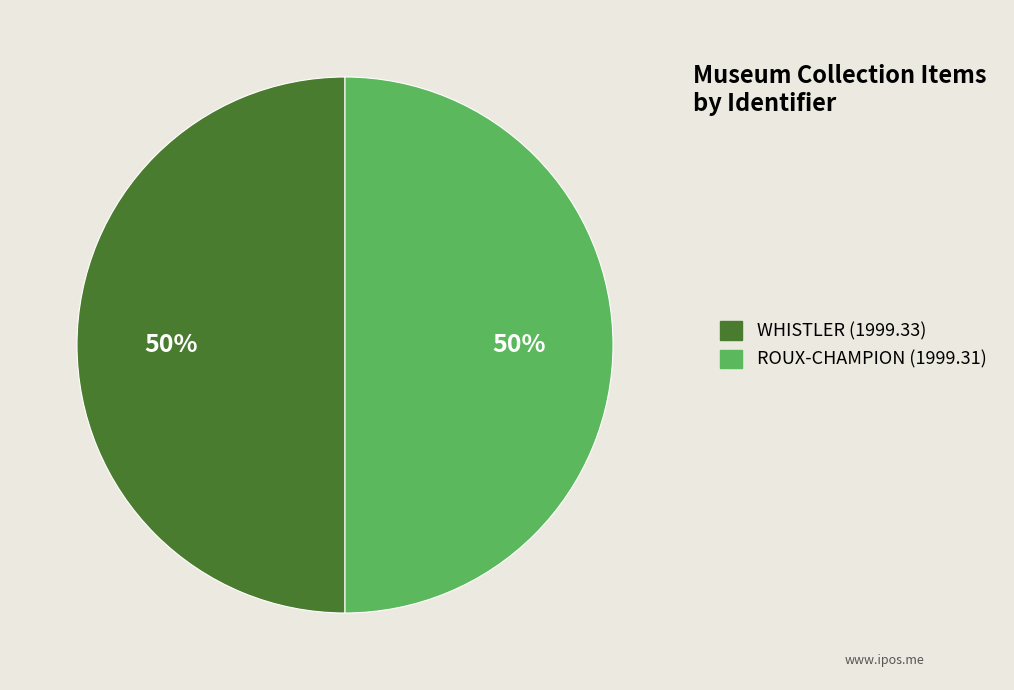

Combined, do ROUX-CHAMPION (1999.31) and WHISTLER (1999.33) account for over 50%?

Yes